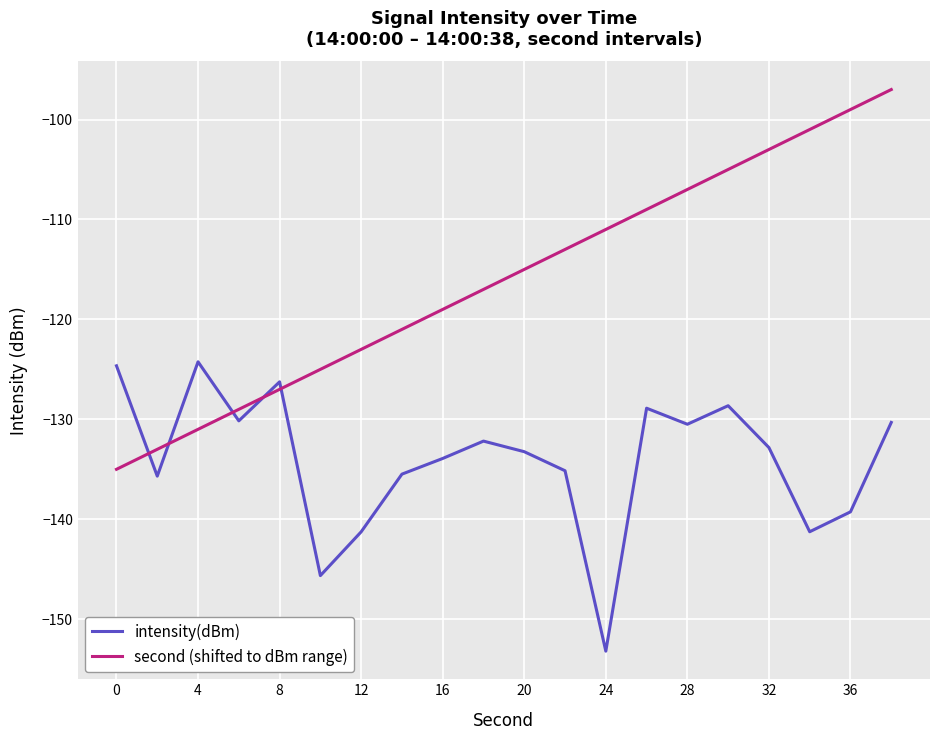

True or false: second (shifted to dBm range) and intensity(dBm) cross at least once.

True